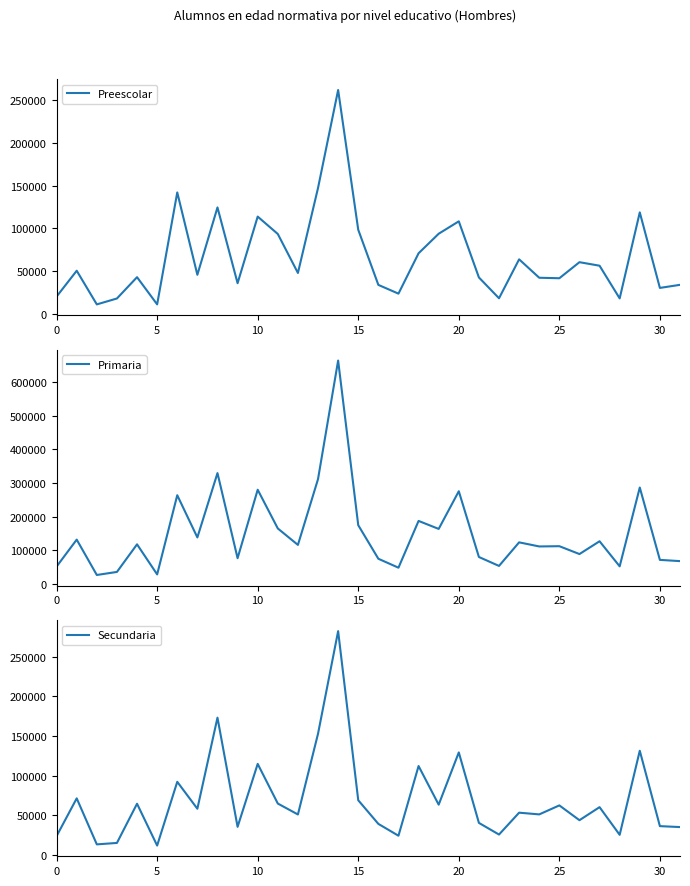

Rank the series by their maximum value, from highest to lowest.

Primaria, Secundaria, Preescolar